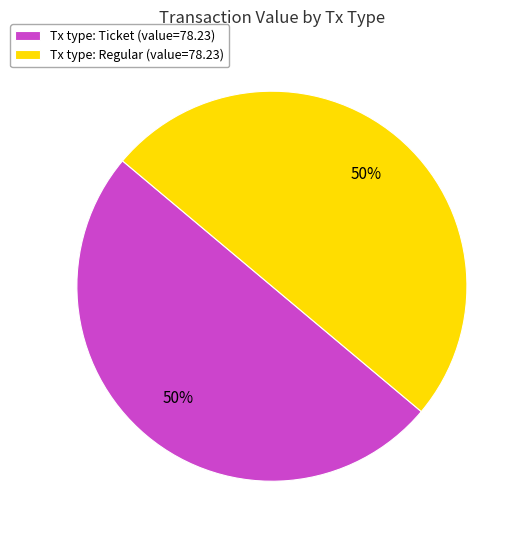

Do Tx type: Regular (value=78.23) and Tx type: Ticket (value=78.23) together represent more than half of the pie?

Yes